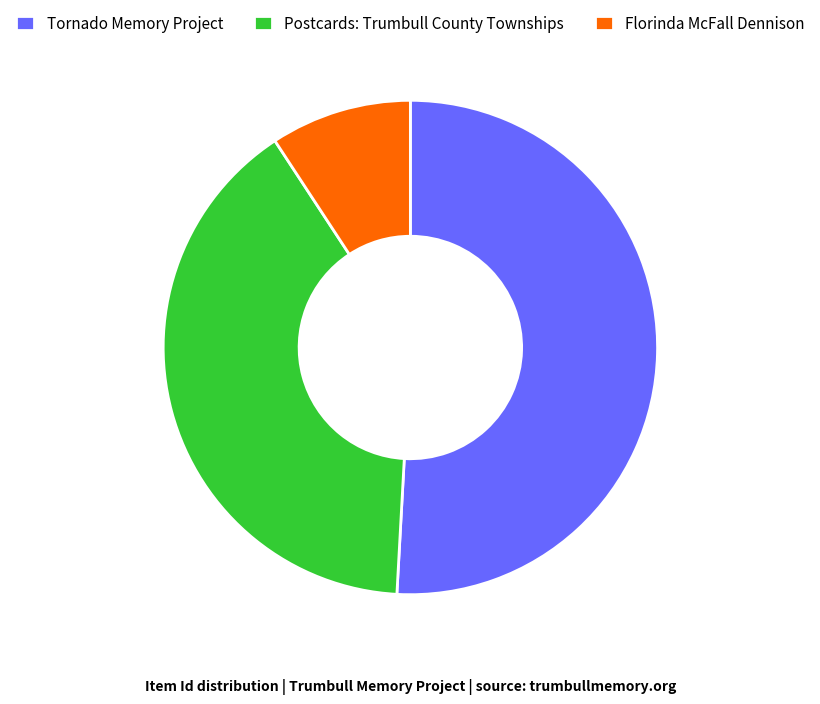

Between Tornado Memory Project and Florinda McFall Dennison, which is larger?

Tornado Memory Project